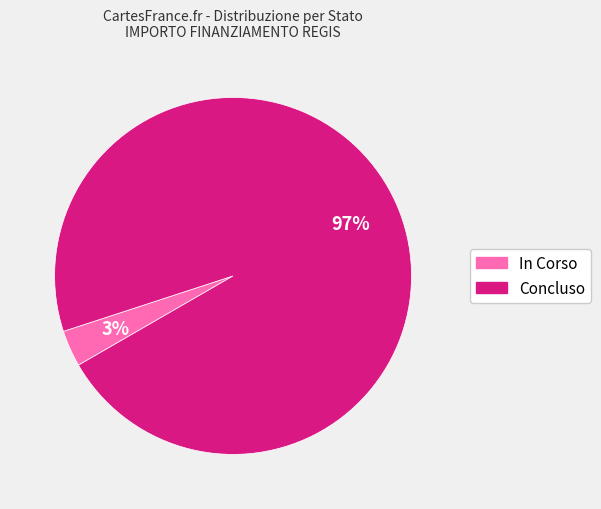

Is there a majority slice in this chart?

Yes